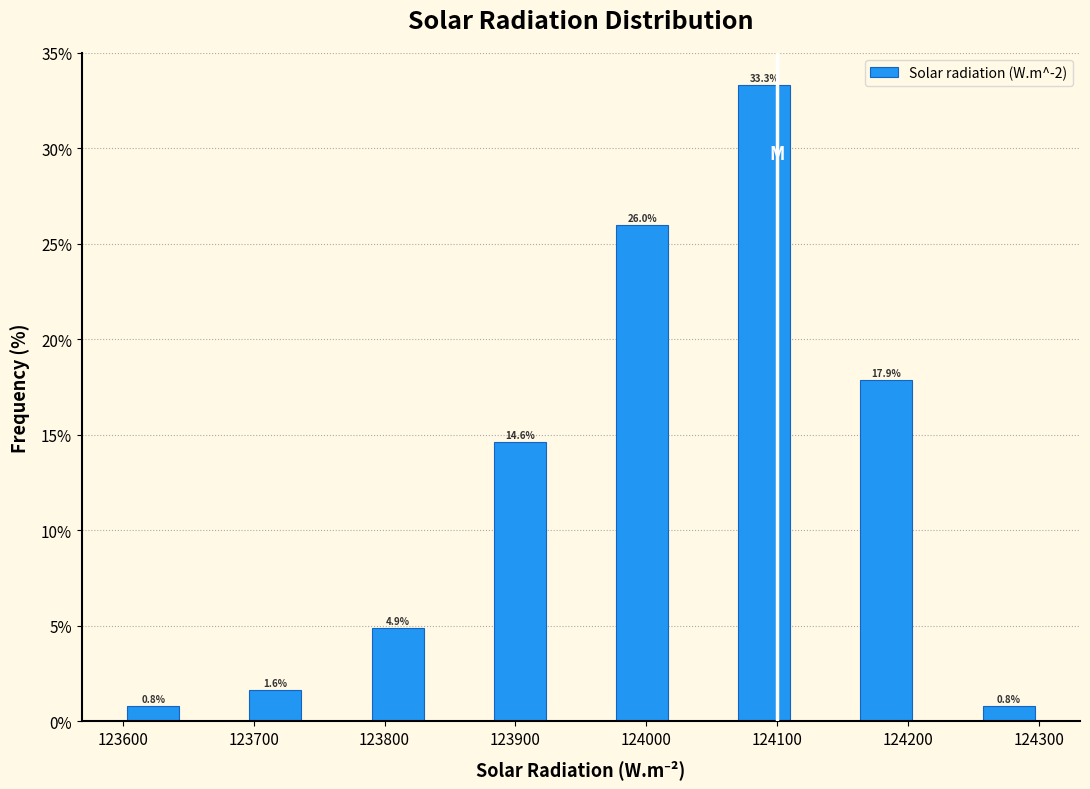

Which range on the x-axis has the tallest bar?

124070 to 124110